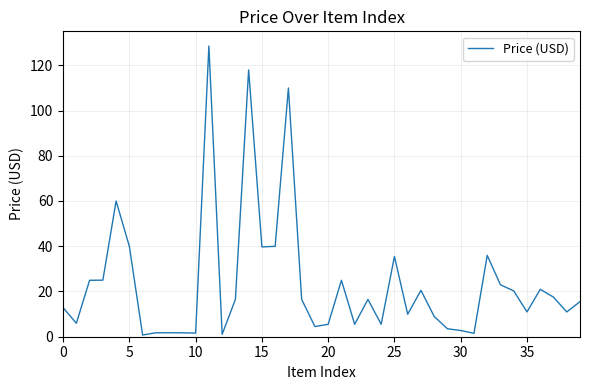

What is the greatest value displayed?

128.5